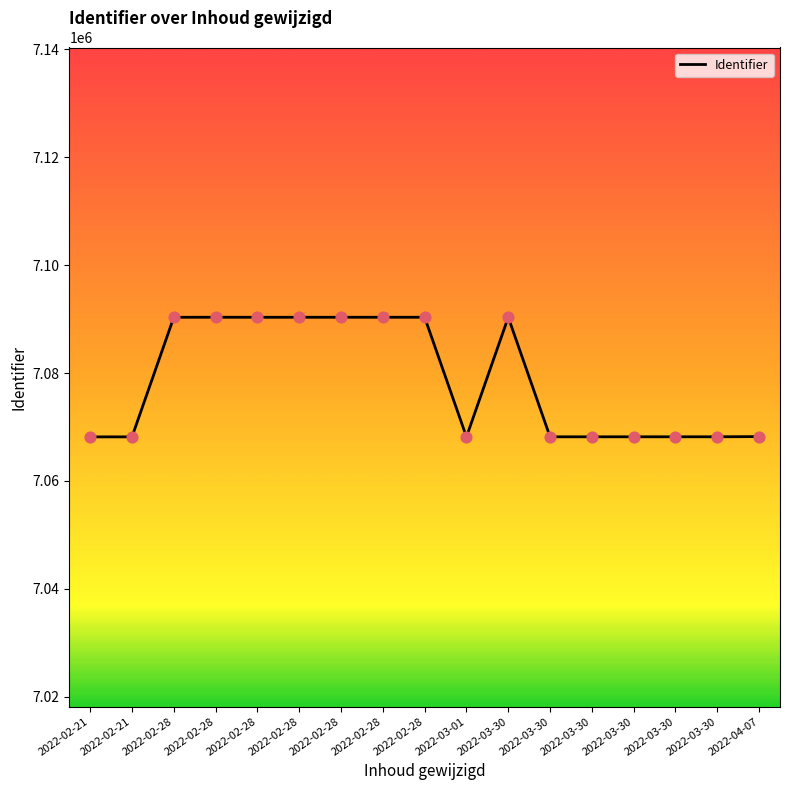

What is the change in value from 2022-02-28 to 2022-03-30?

-22169